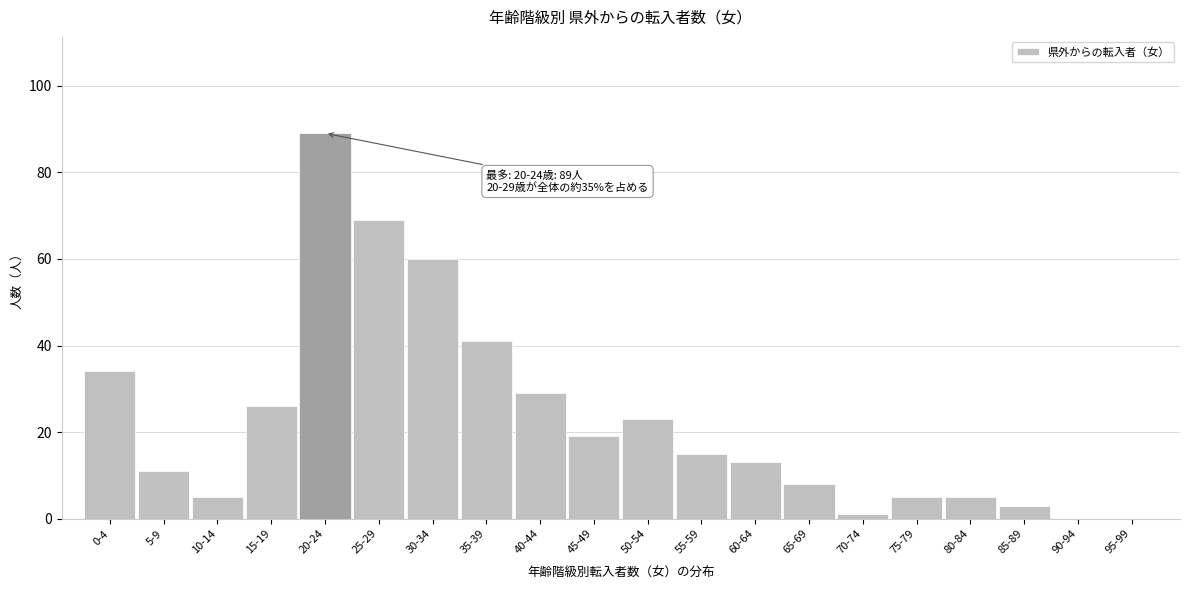

Reading left to right, extract all data points from this chart.

0-4=34	5-9=11	10-14=5	15-19=26	20-24=89	25-29=69	30-34=60	35-39=41	40-44=29	45-49=19	50-54=23	55-59=15	60-64=13	65-69=8	70-74=1	75-79=5	80-84=5	85-89=3	90-94=0	95-99=0